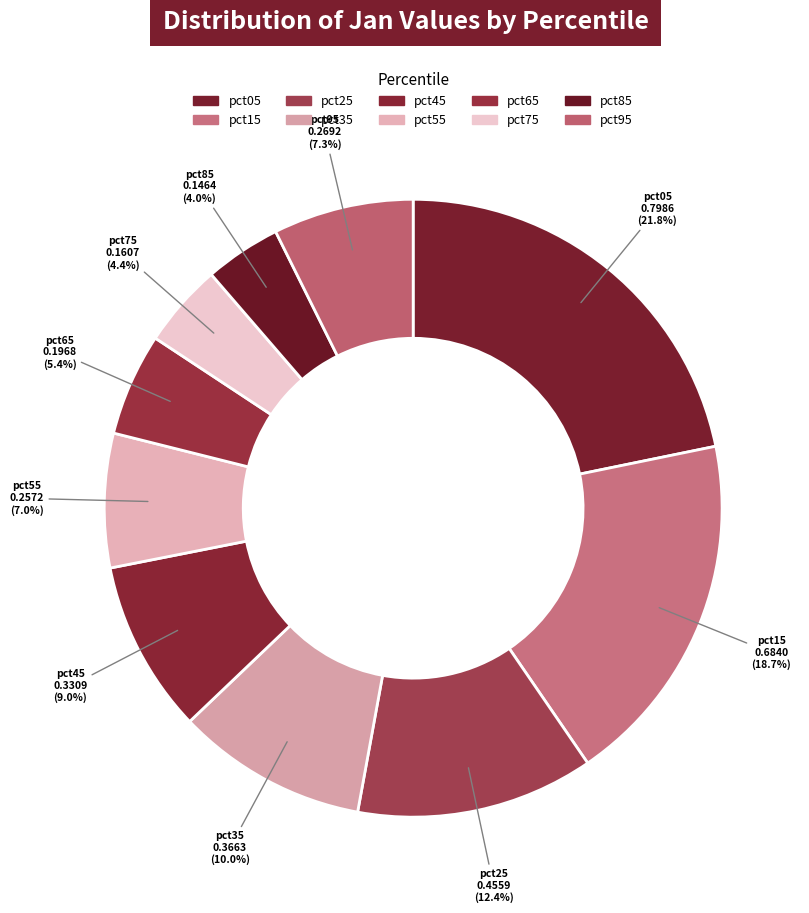

How many slices are in this pie chart?

10